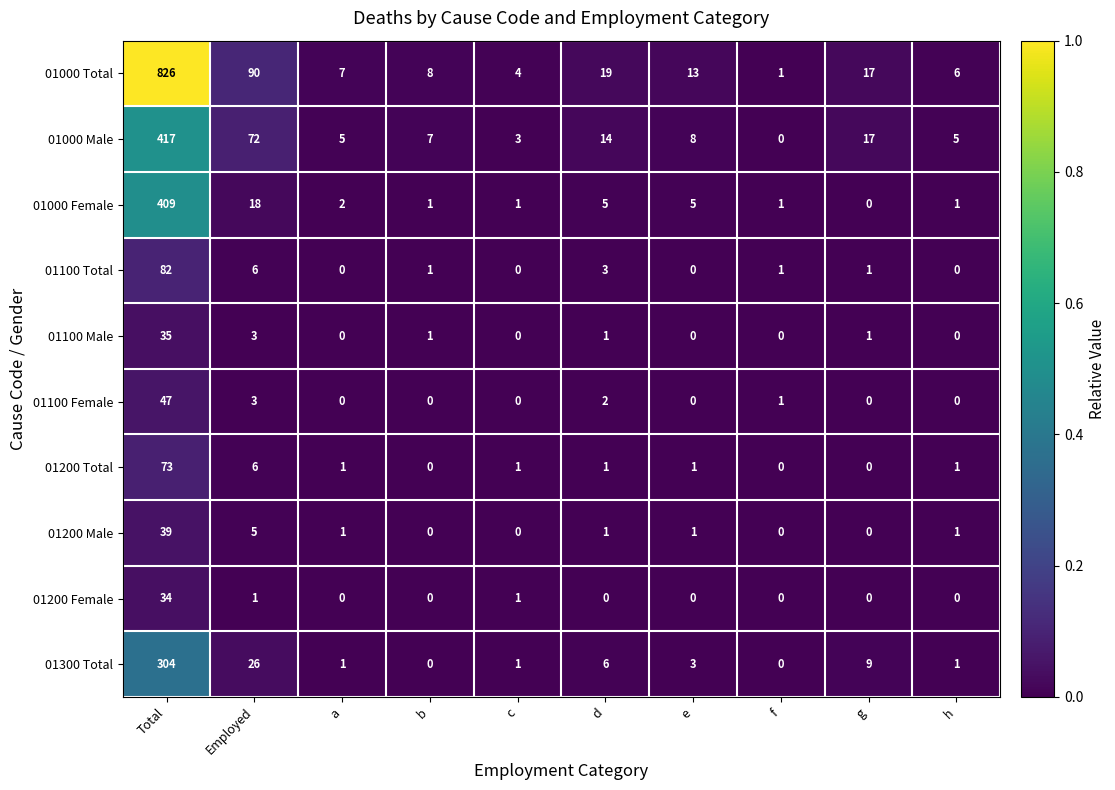

How many categories are shown in the chart?

10